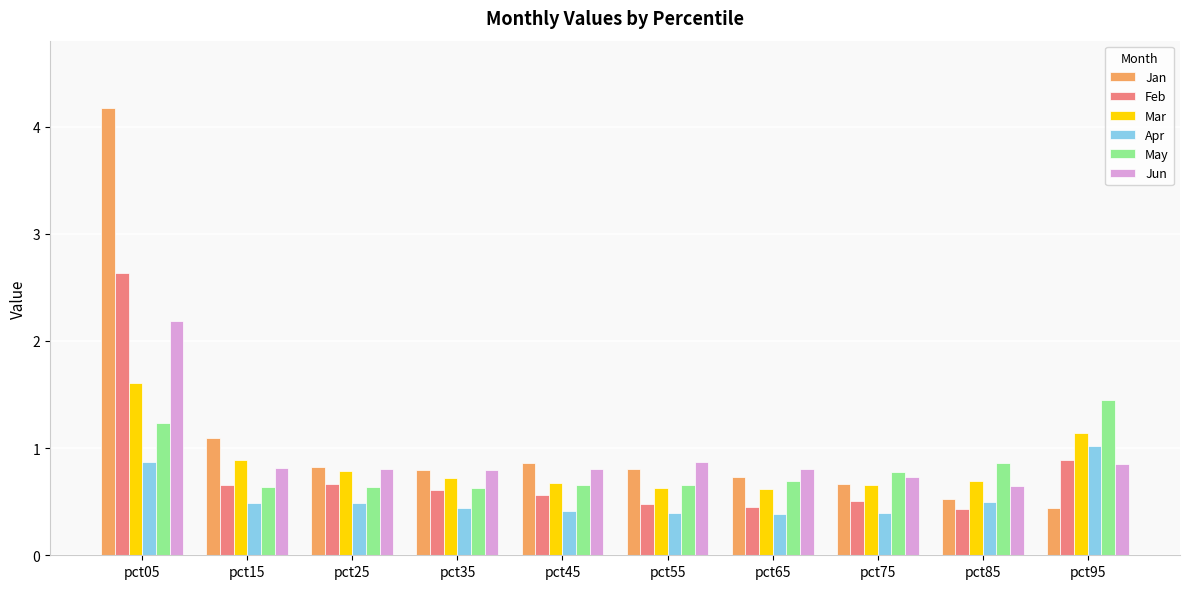

What is the highest value of the Jan series?

4.2